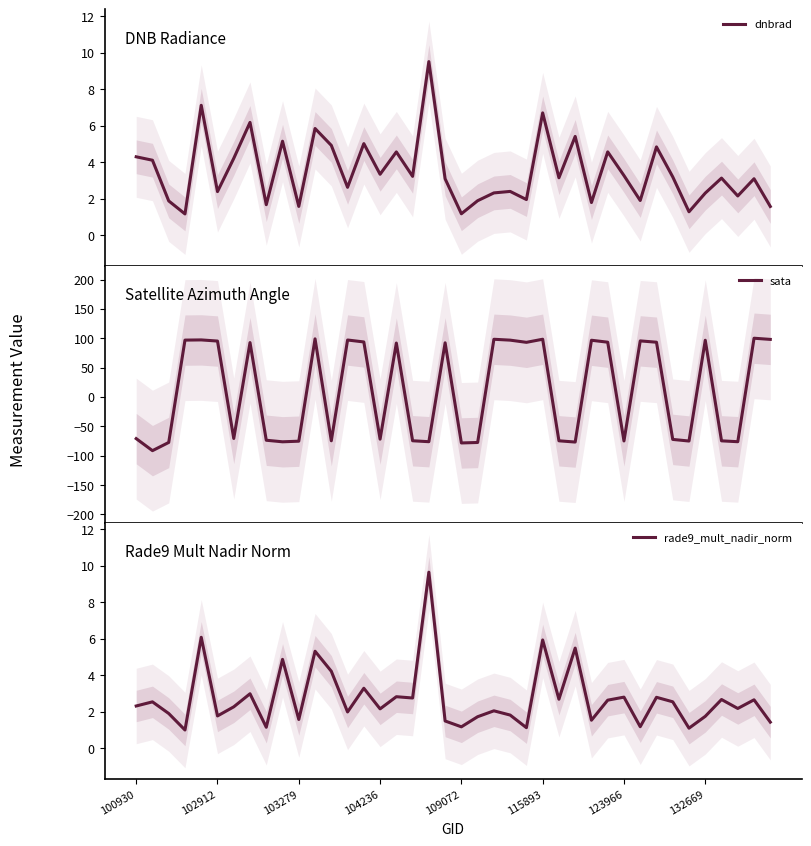

The value of sata at 34 is -75.2. True or false?

True